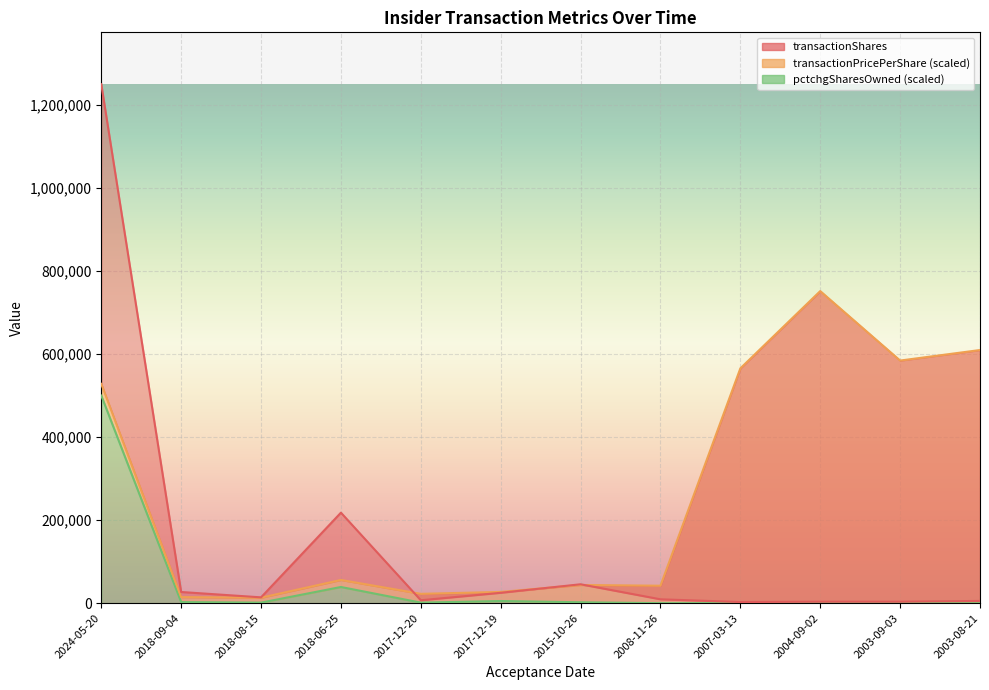

True or false: pctchgSharesOwned and transactionShares intersect in this chart.

False